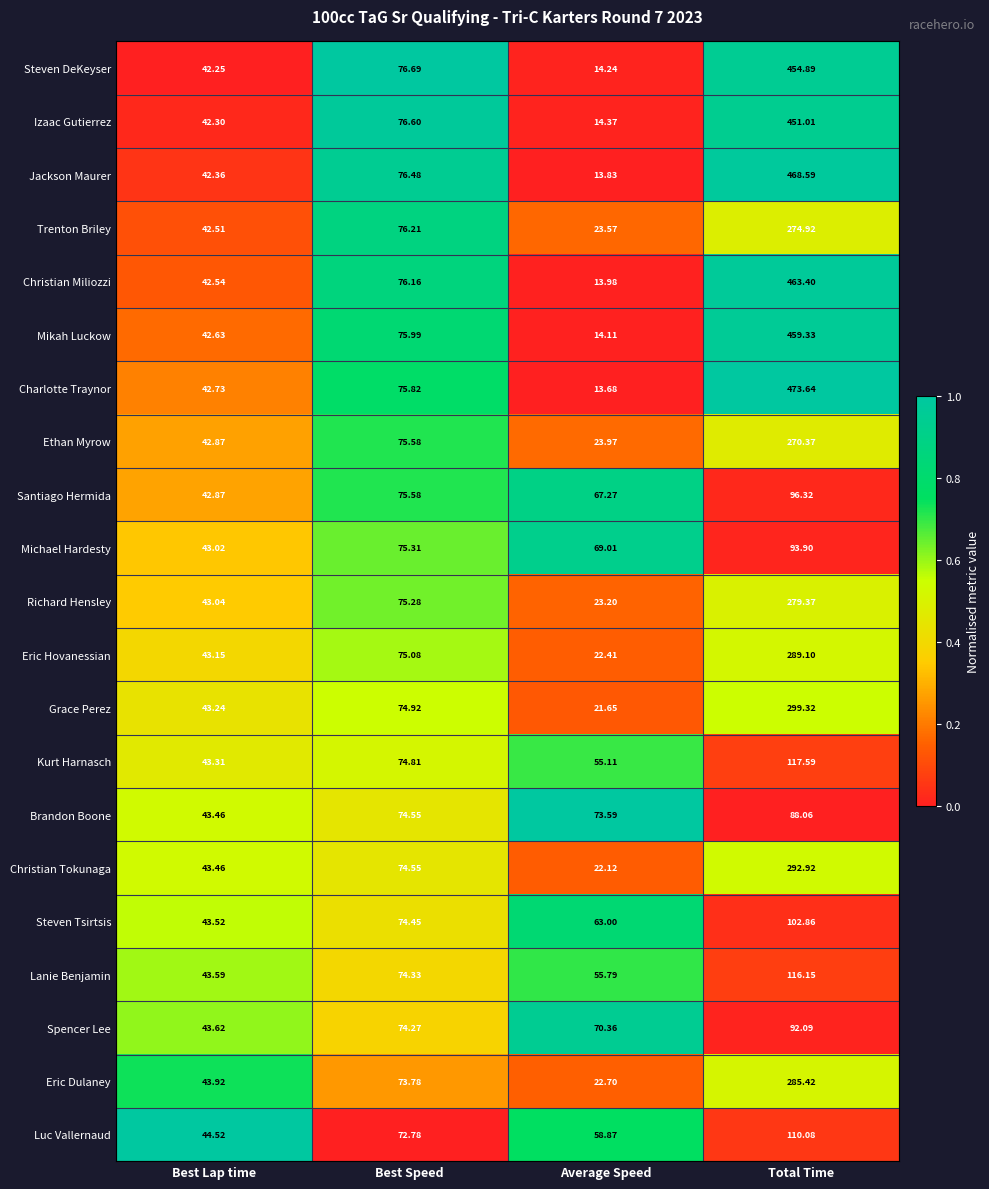

List the labels in order of Christian Tokunaga value, largest first.

Total Time, Best Speed, Best Lap time, Average Speed